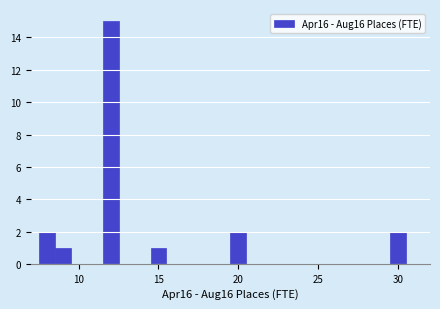

Read against the x-axis, roughly where is the centre of the tallest bar?

12.0